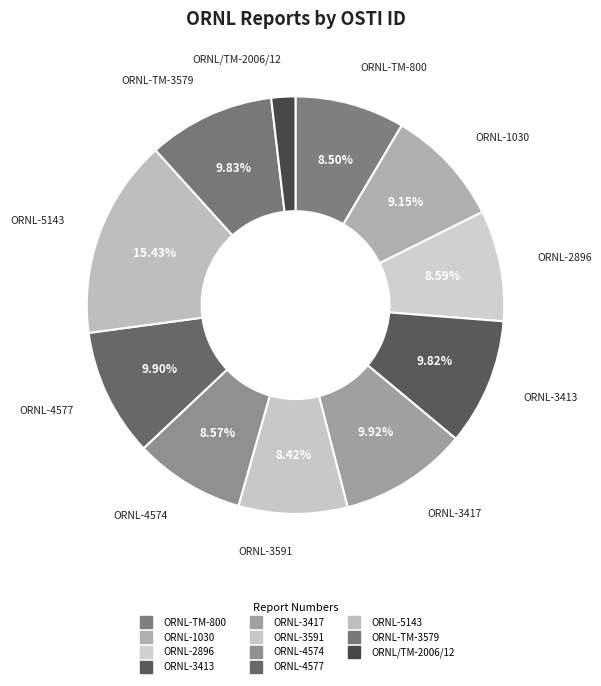

What is the ratio of the value at ORNL-3591 to the value at ORNL-1030?

0.9